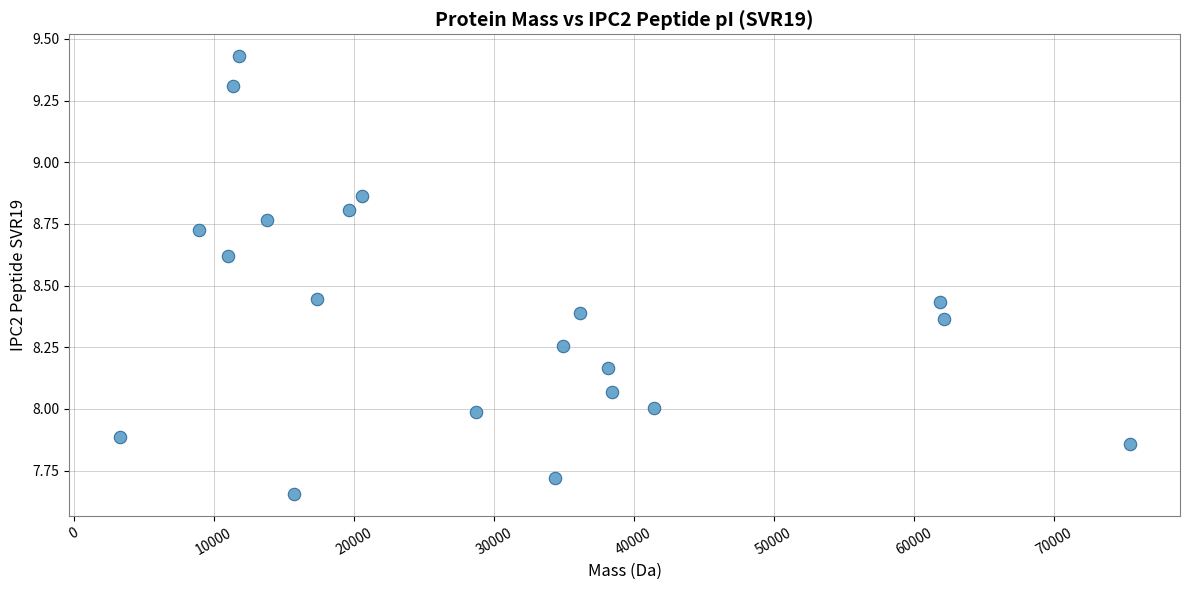

What is the range of X values (max minus min)?

72138.6